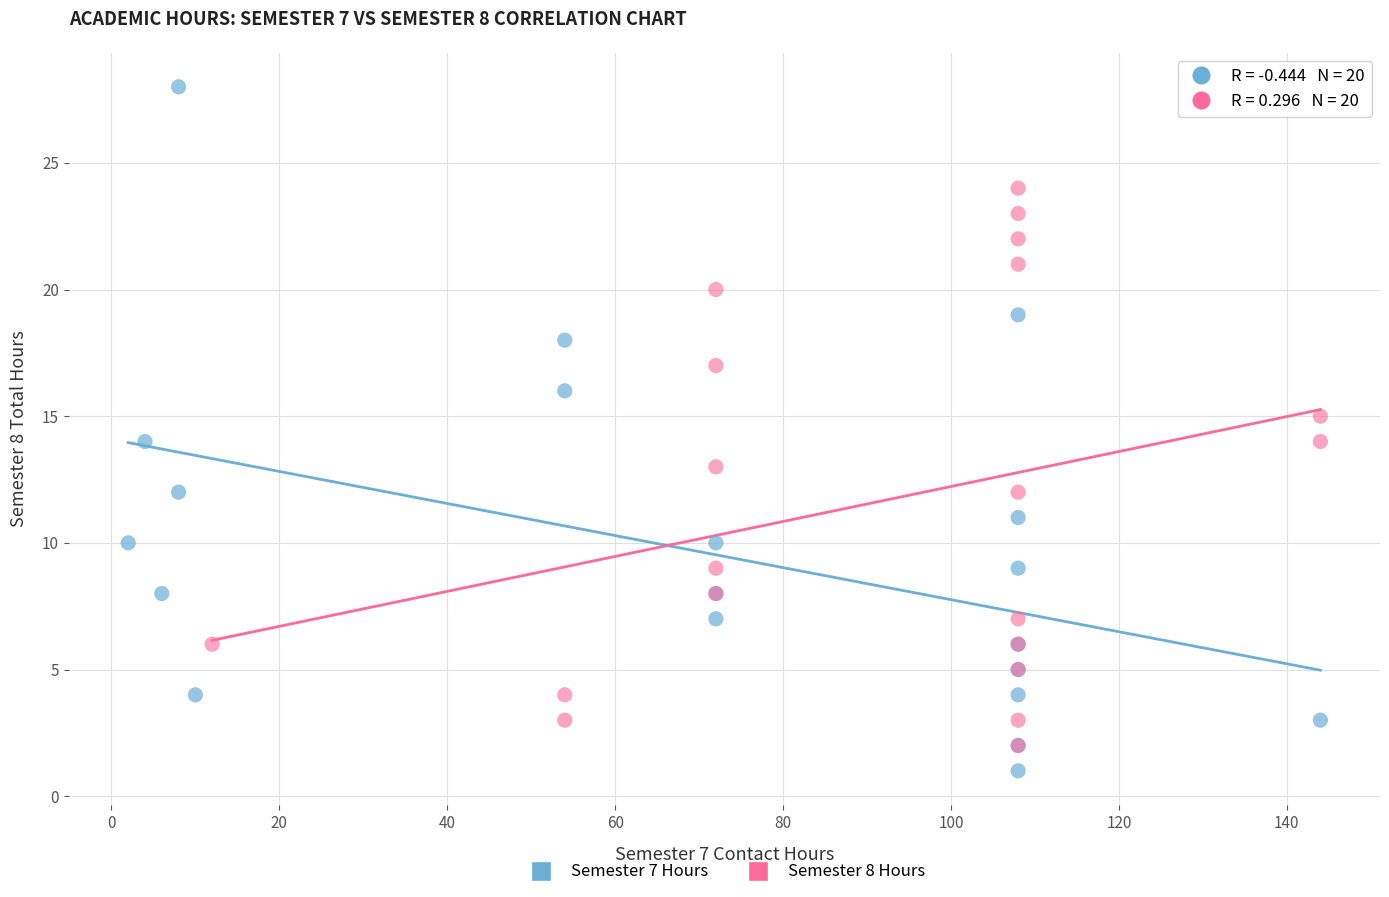

Which series contains the highest Y value?

Semester 7 Hours